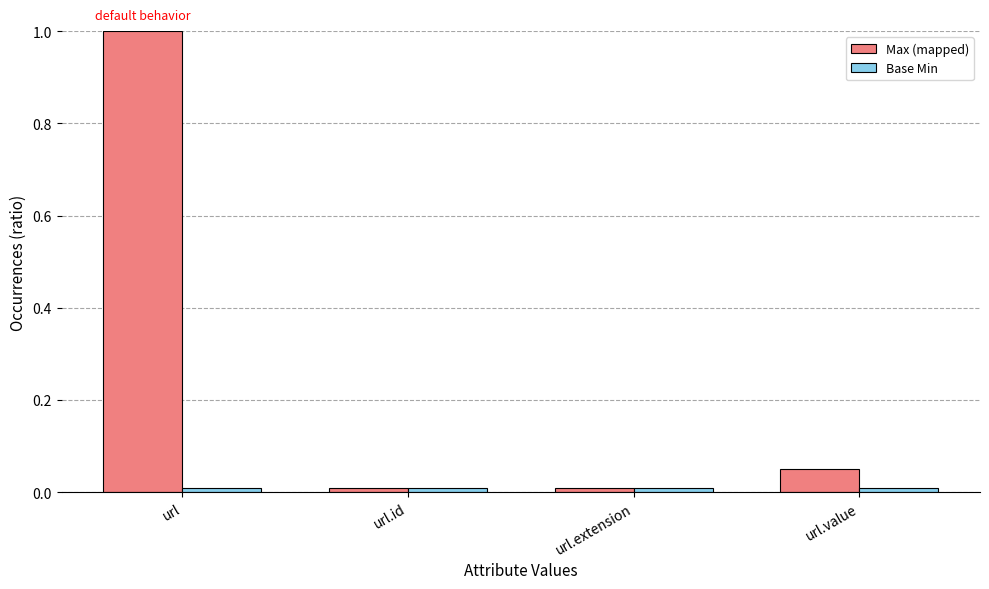

How many data points does each series have?

4